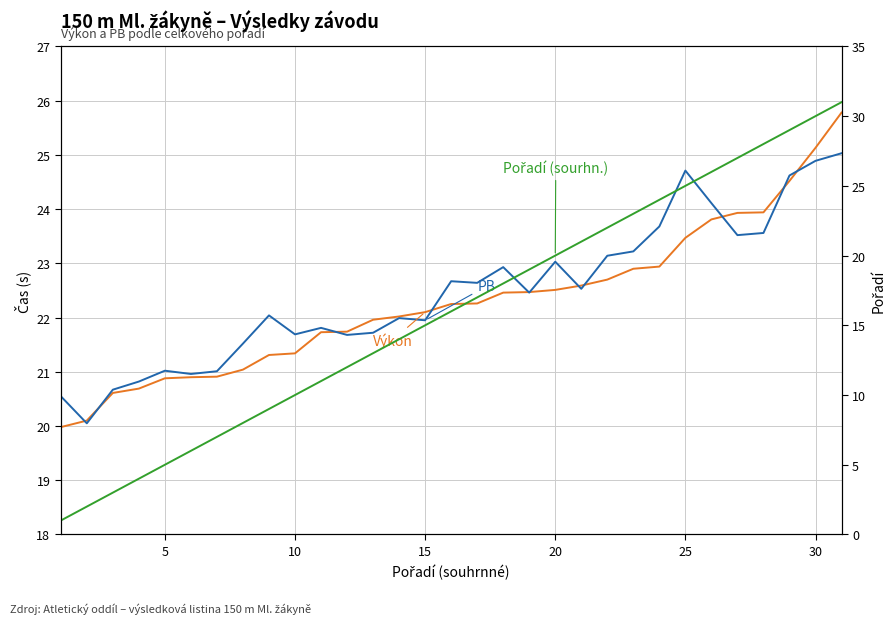

Is the value of Výkon at 28 greater than the value of Pořadí (sourhn.) at 30?

Yes